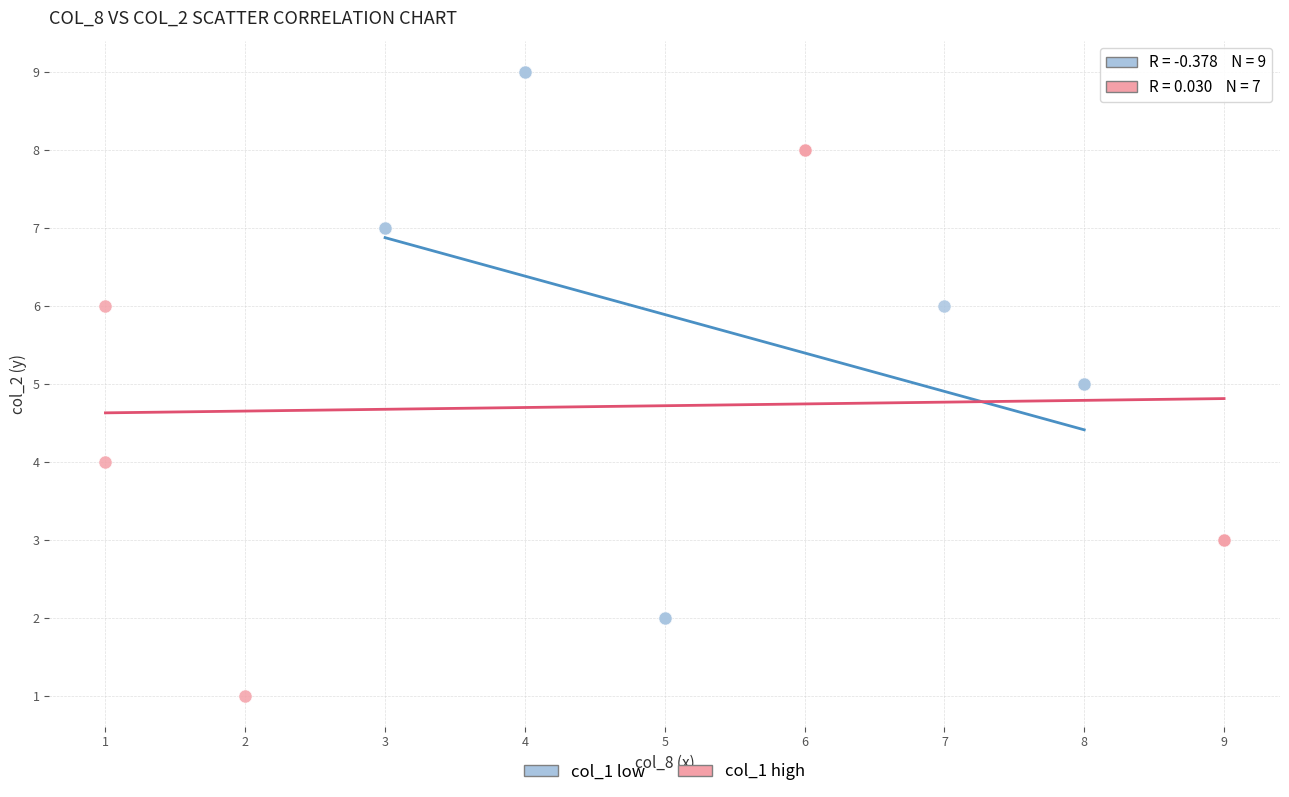

Which series reaches the minimum Y coordinate?

col_1 high